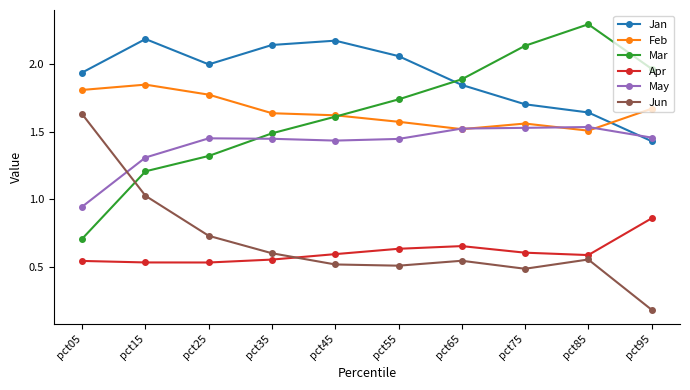

Is this an area chart (filled region under the line)?

No